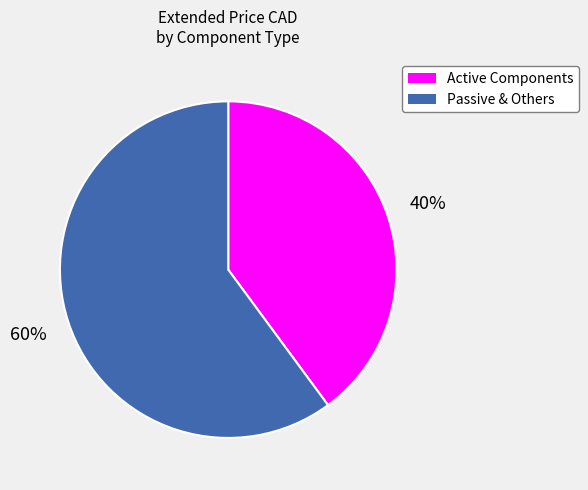

Is there any slice that represents more than half of the pie?

Yes